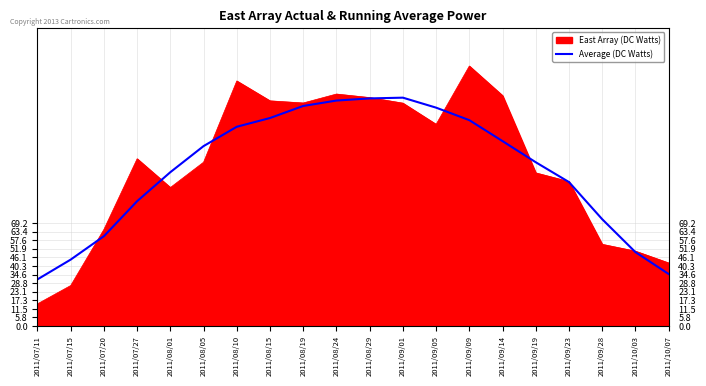

How many distinct data groups are displayed?

2